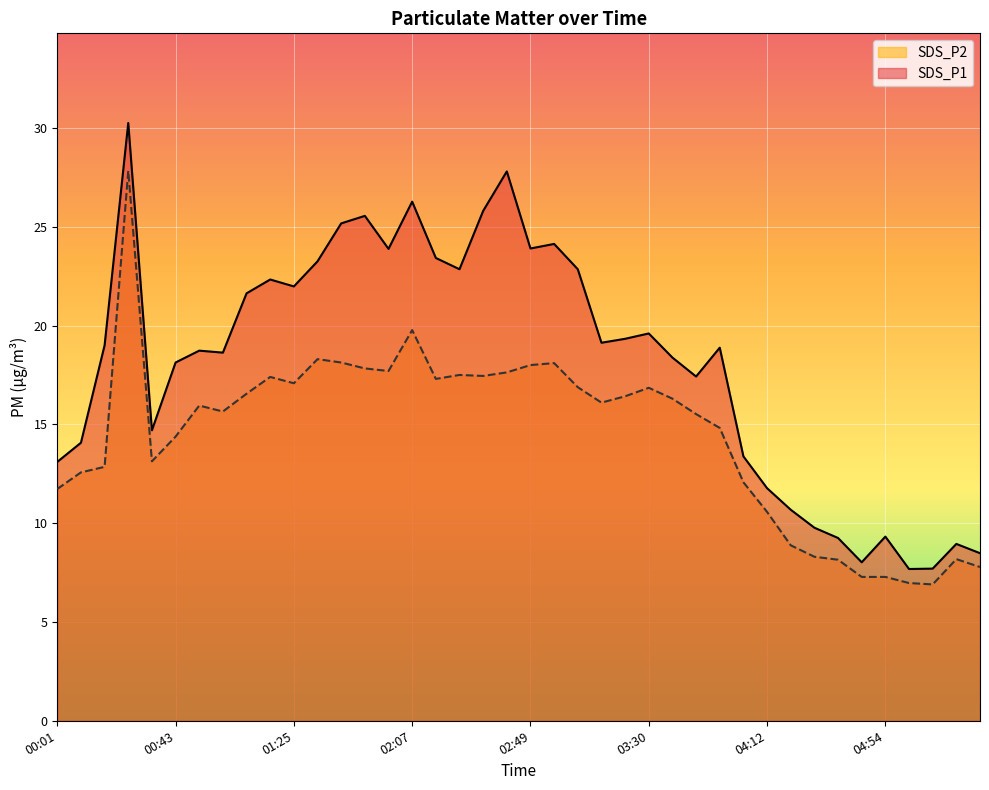

What is the label of the 37th point from the left?

05:02